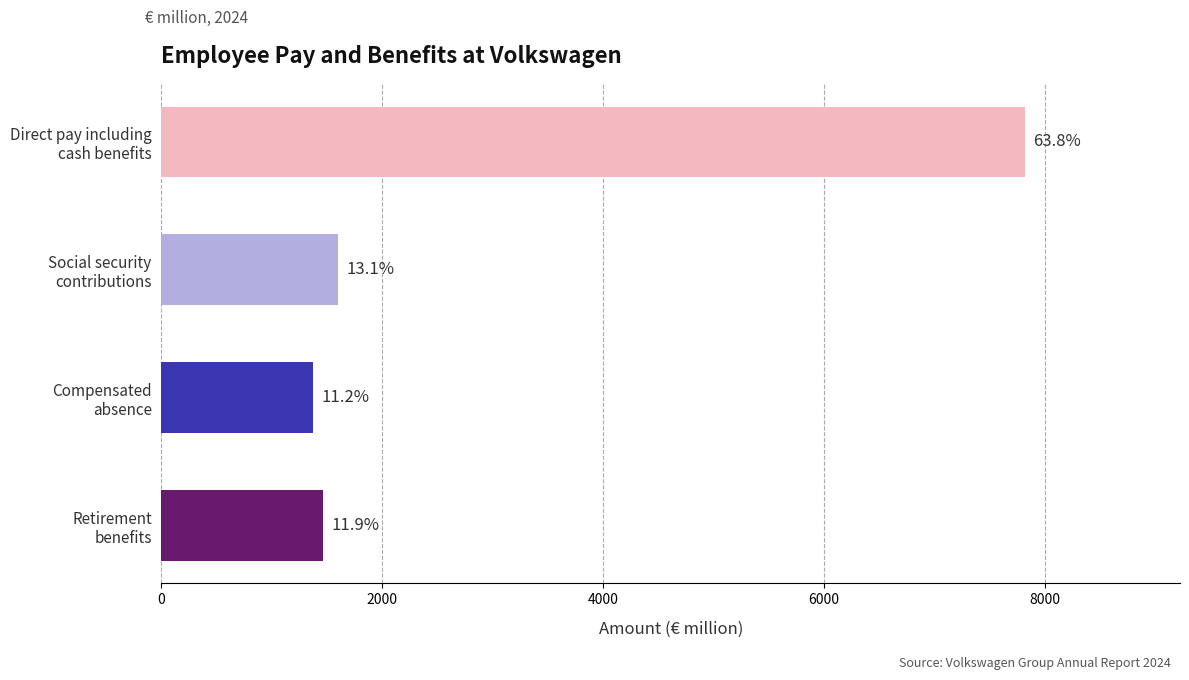

True or false: the data shows 2097 at Retirement
benefits.

False